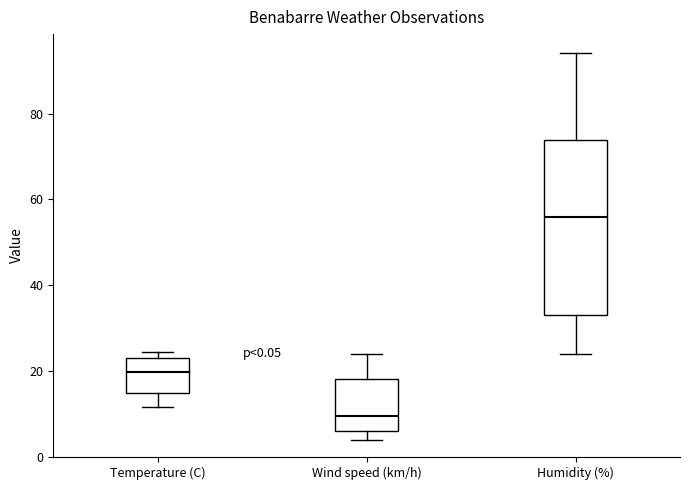

Which box has the lowest median line?

Wind speed (km/h)